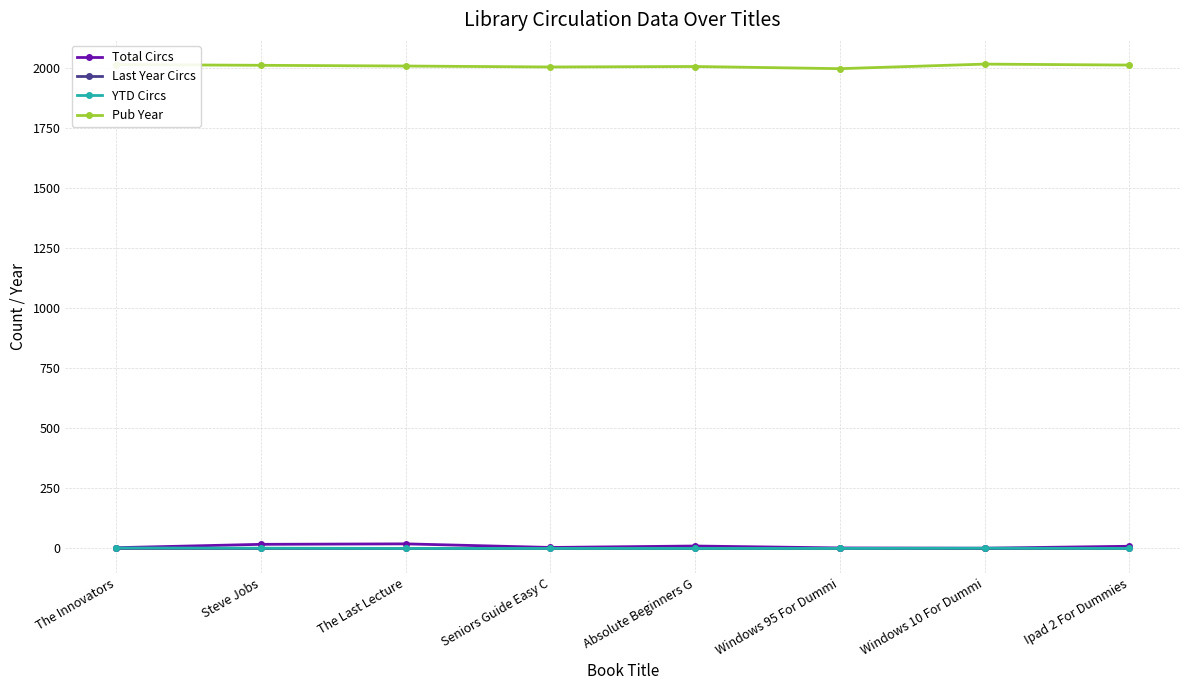

At how many categories does at least one series exceed 858?

8